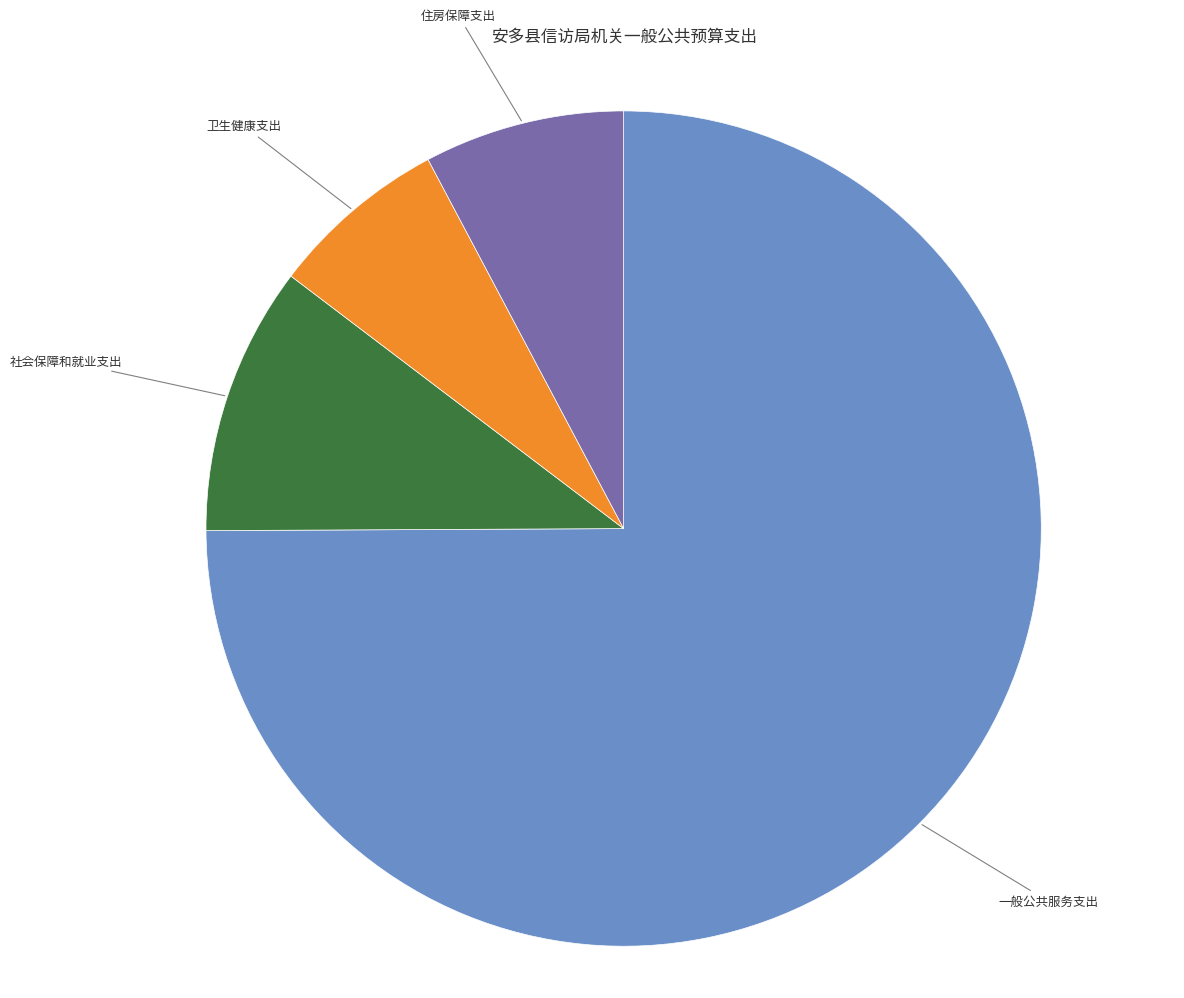

How many segments does this pie chart have?

4